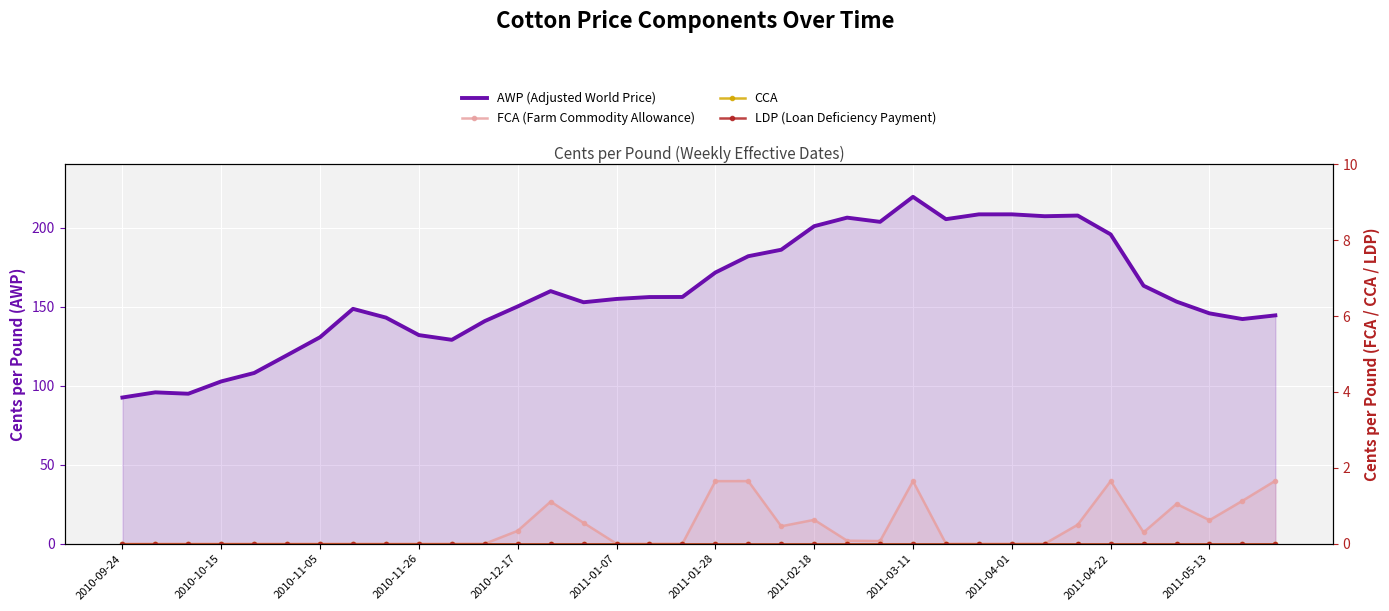

True or false: LDP (Loan Deficiency Payment) and AWP (Adjusted World Price) cross at least once.

False